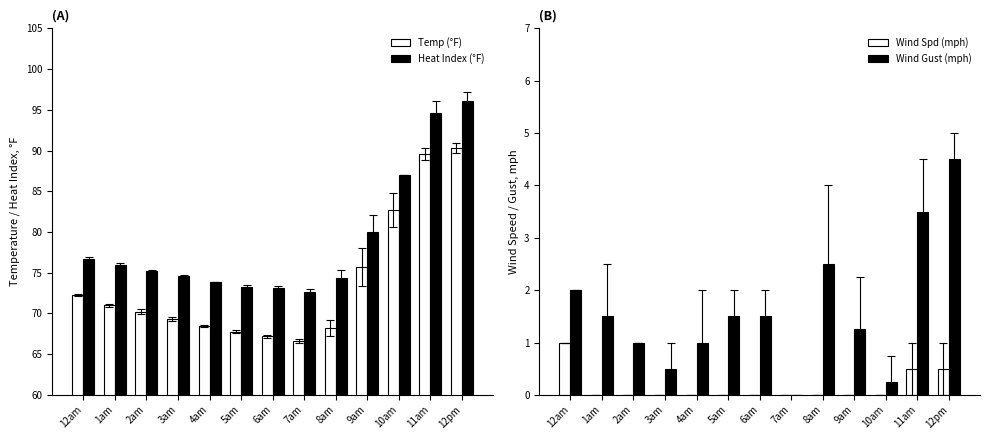

Rank the series by their maximum value, from lowest to highest.

Wind Spd (mph), Wind Gust (mph), Temp (°F), Heat Index (°F)